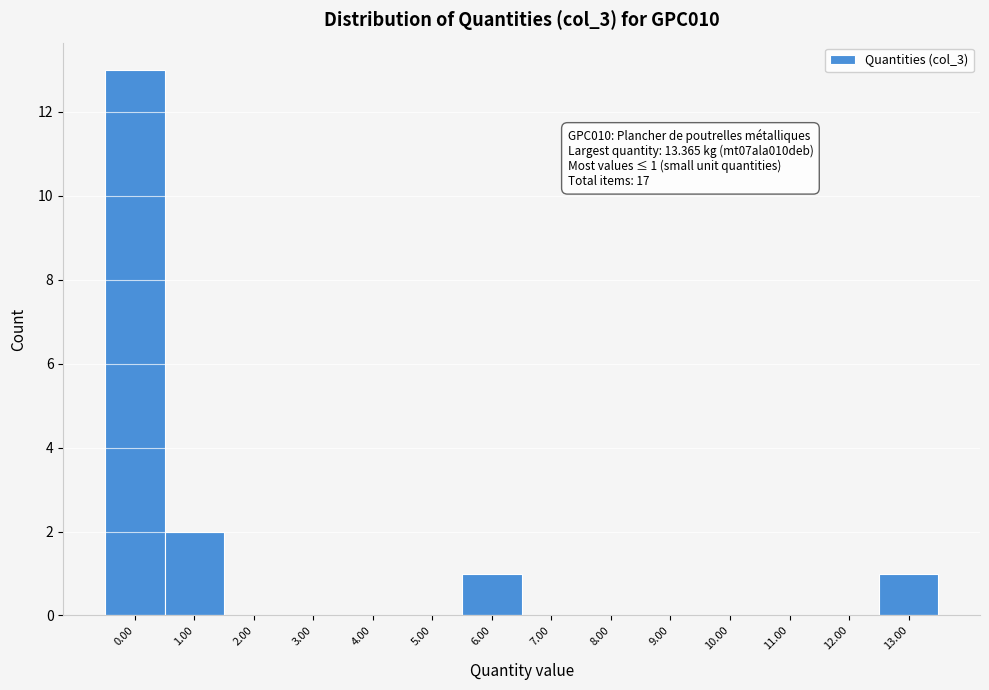

Reading left to right, transcribe all the data shown in this chart.

0.00=13	1.00=2	2.00=0	3.00=0	4.00=0	5.00=0	6.00=1	7.00=0	8.00=0	9.00=0	10.00=0	11.00=0	12.00=0	13.00=1